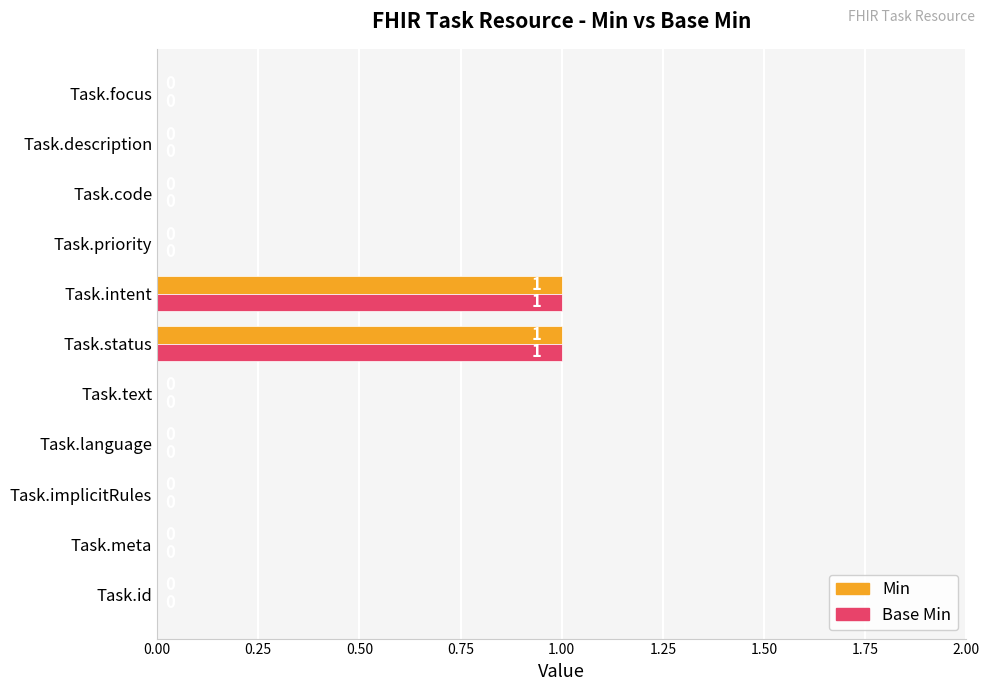

Is the value of Min at Task.implicitRules greater than the value of Base Min at Task.status?

No